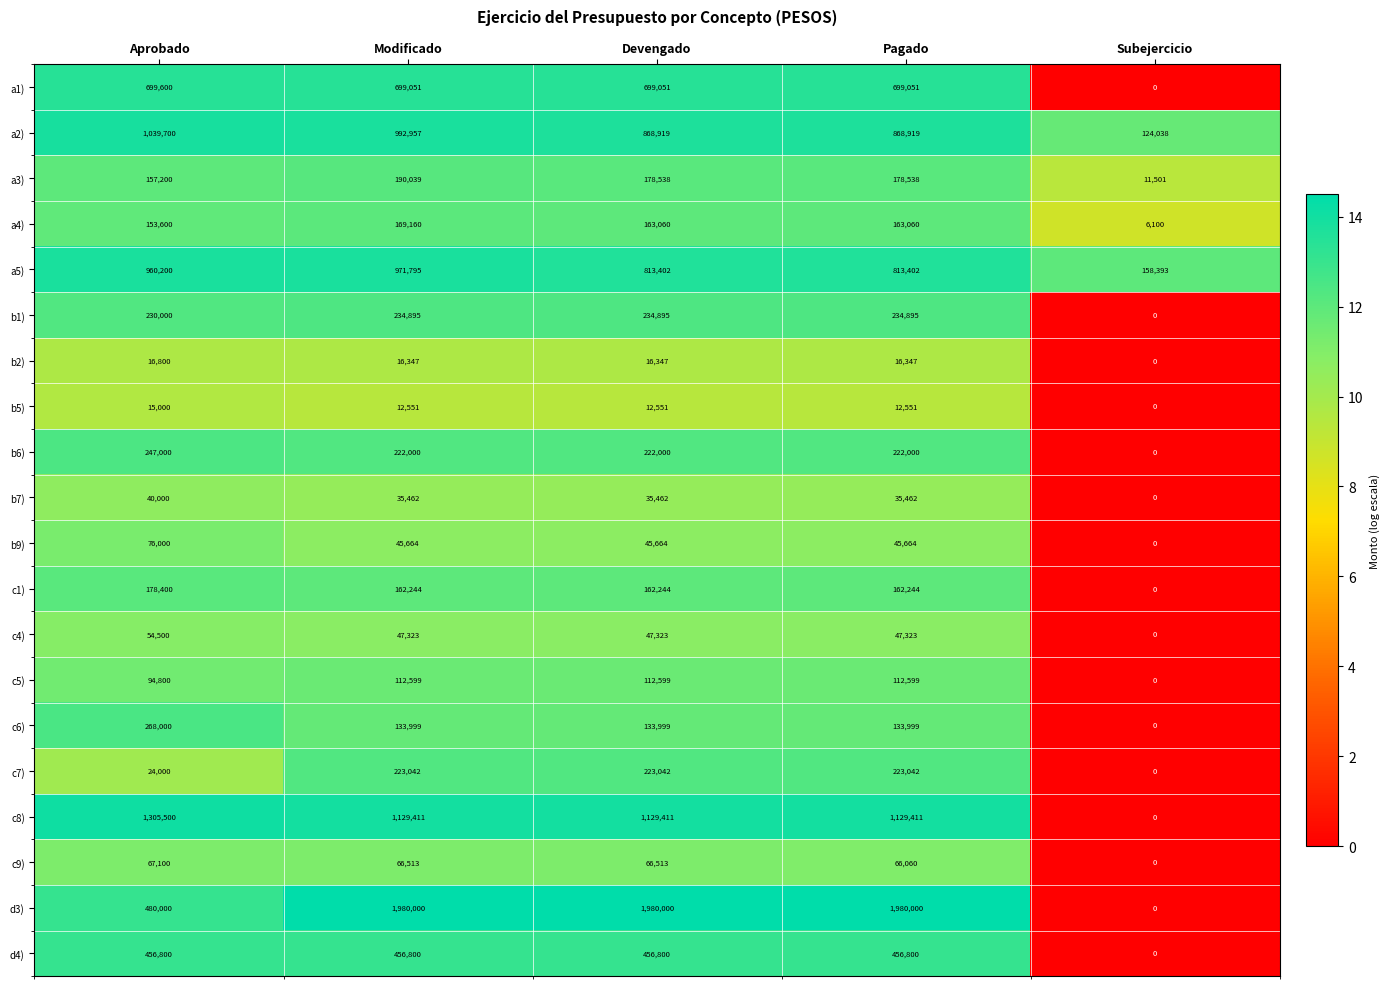

The a5) series shows 90149 at Subejercicio. True or false?

False